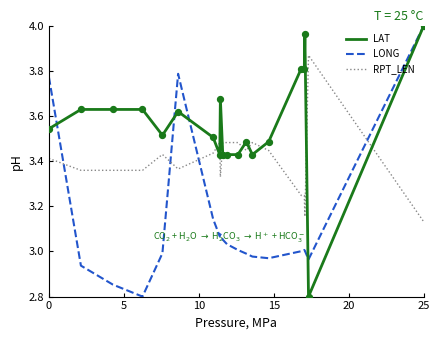

Which series has the largest total across all categories?

LAT